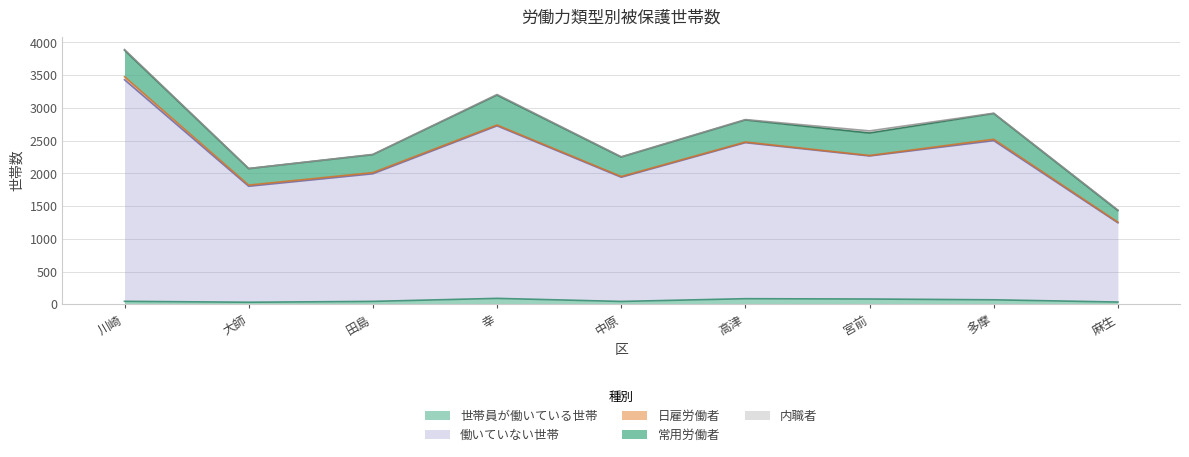

Does the chart have visible grid lines?

Yes